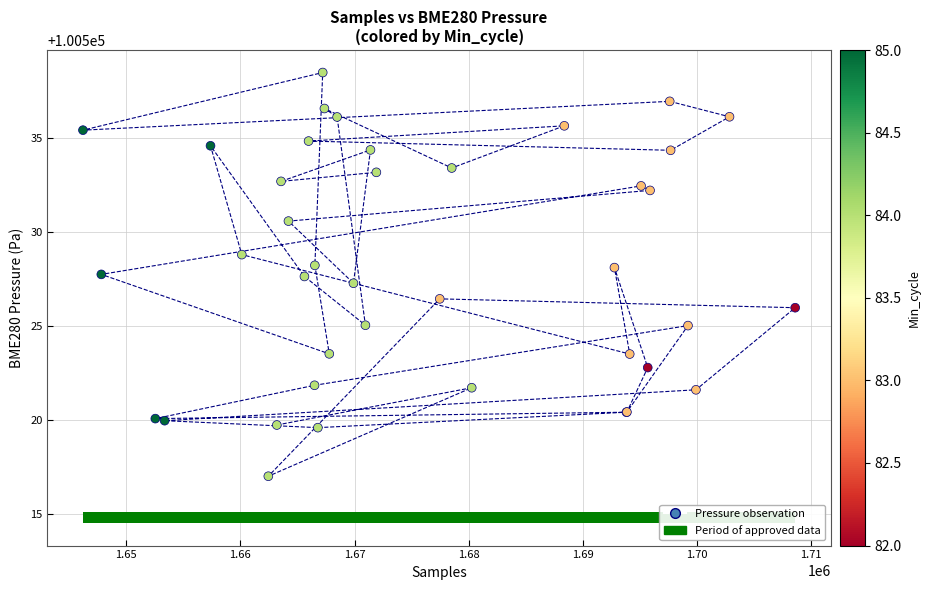

What Y value in the scatter plot is closest to 100527?

100527.3